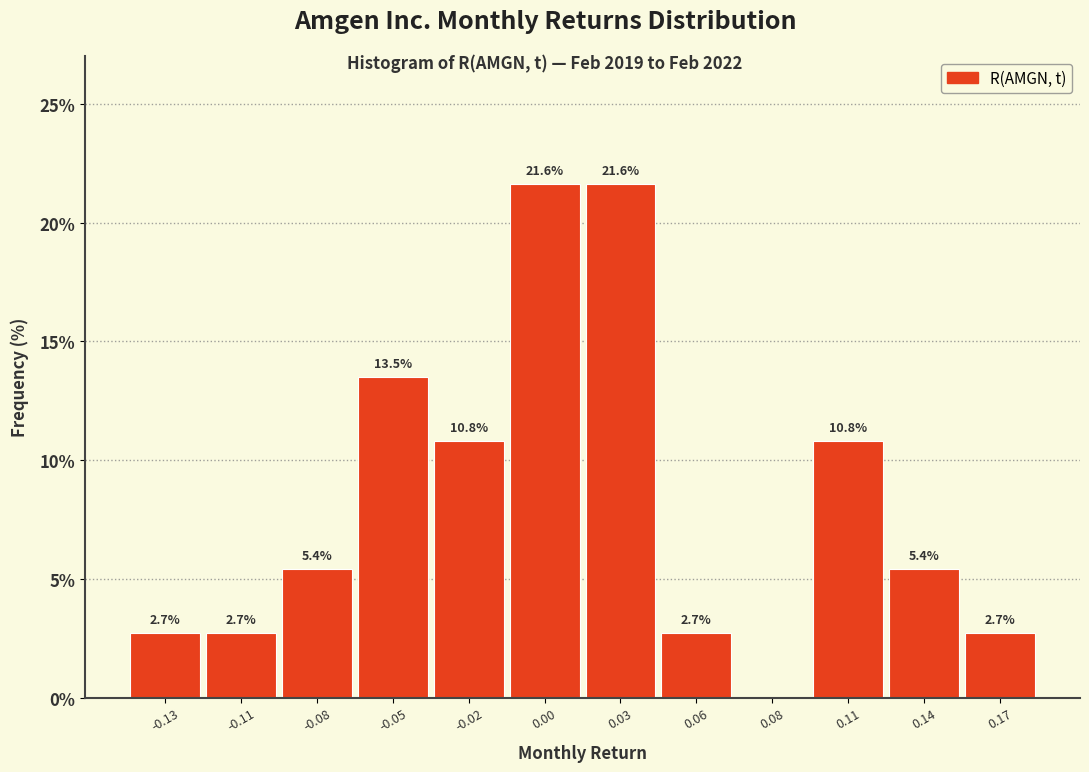

Reading left to right, extract all data points from this chart.

-0.13=2.7	-0.11=2.7	-0.08=5.4	-0.05=13.5	-0.02=10.8	0.00=21.6	0.03=21.6	0.06=2.7	0.08=0.0	0.11=10.8	0.14=5.4	0.17=2.7